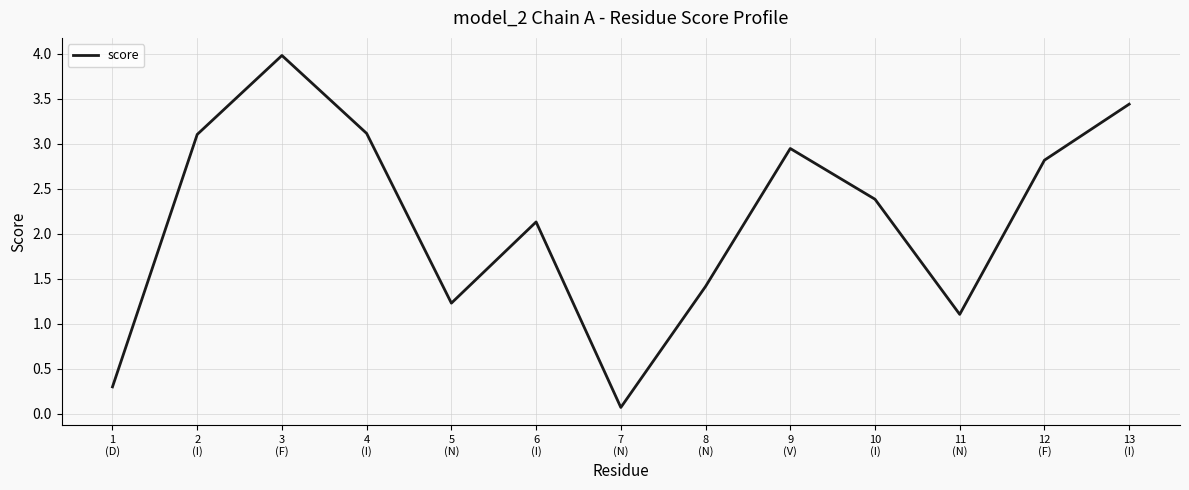

What is the difference between the maximum and minimum values?

3.9